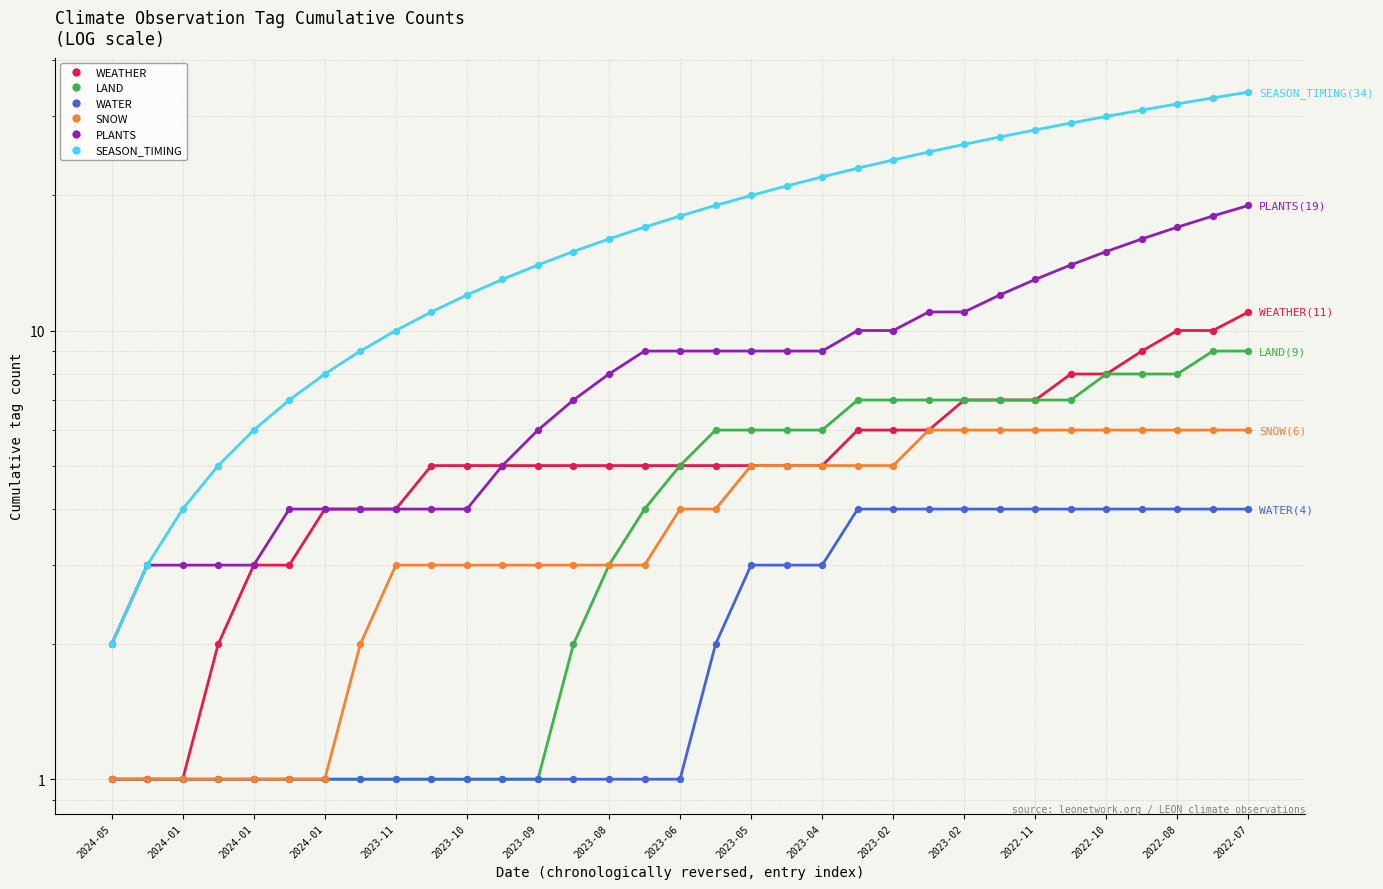

At how many categories does at least one series exceed 27?

7